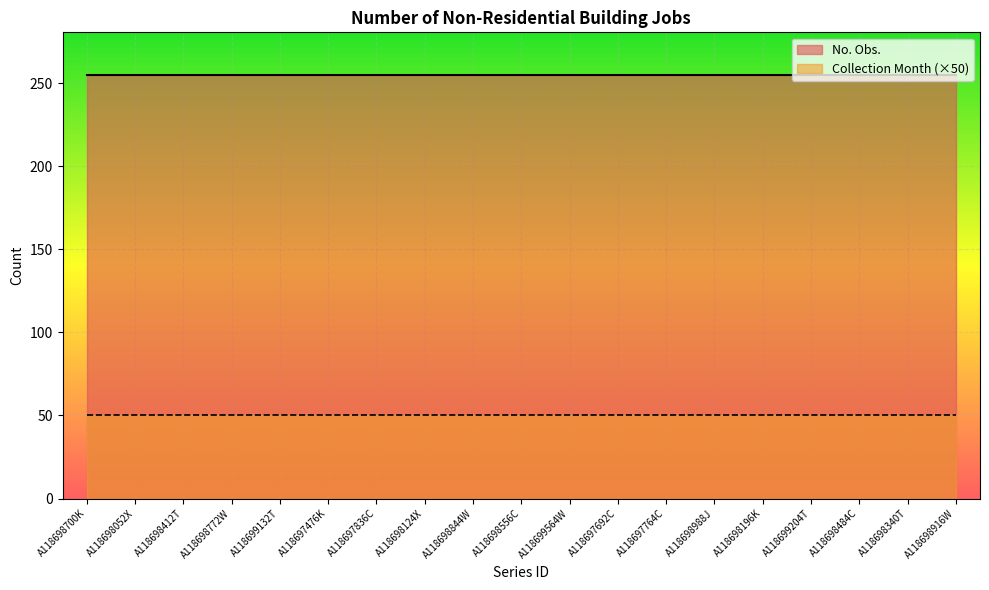

Reading right to left, what are all the values shown in this chart?

No. Obs.: A118698916W=255	A118698340T=255	A118698484C=255	A118699204T=255	A118698196K=255	A118698988J=255	A118697764C=255	A118697692C=255	A118699564W=255	A118698556C=255	A118698844W=255	A118698124X=255	A118697836C=255	A118697476K=255	A118699132T=255	A118698772W=255	A118698412T=255	A118698052X=255	A118698700K=255
Collection Month: A118698916W=1	A118698340T=1	A118698484C=1	A118699204T=1	A118698196K=1	A118698988J=1	A118697764C=1	A118697692C=1	A118699564W=1	A118698556C=1	A118698844W=1	A118698124X=1	A118697836C=1	A118697476K=1	A118699132T=1	A118698772W=1	A118698412T=1	A118698052X=1	A118698700K=1